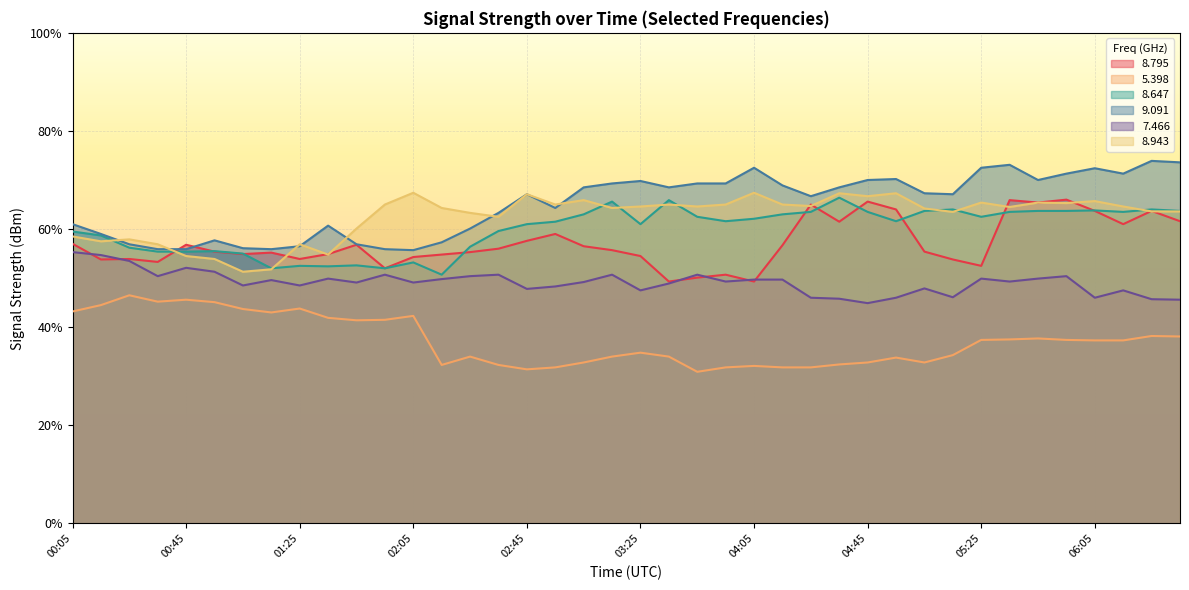

What are all the series names shown in the legend?

8.795, 5.398, 8.647, 9.091, 7.466, 8.943